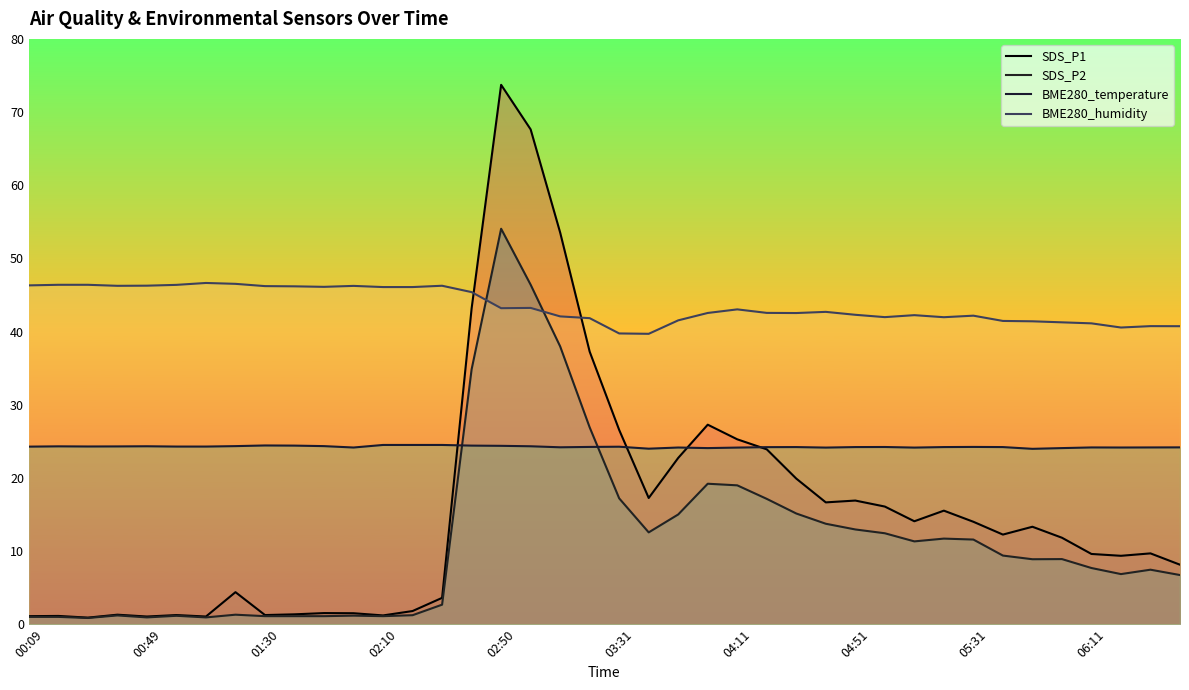

Rank the categories by BME280_temperature value from lowest to highest.

34, 21, 23, 35, 24, 27, 30, 11, 22, 37, 36, 38, 39, 18, 25, 26, 28, 31, 33, 29, 19, 32, 20, 00:09, 03:31, 04:11, 01:30, 02:10, 00:49, 02:50, 17, 04:51, 10, 16, 06:11, 15, 05:31, 12, 13, 14